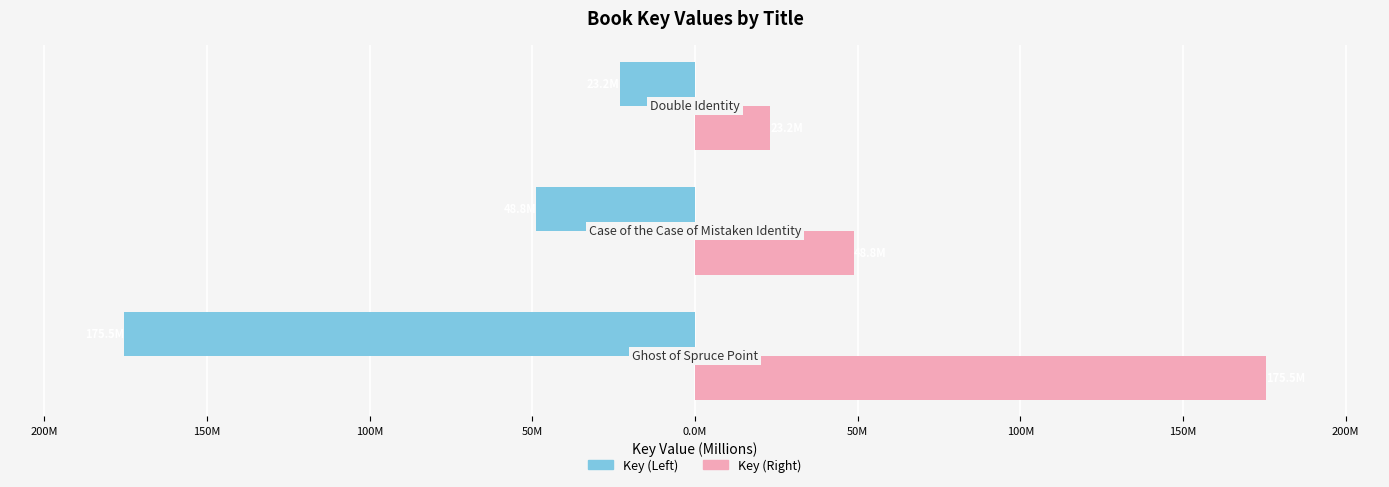

What are all the series names shown in the legend?

Key (Left), Key (Right)